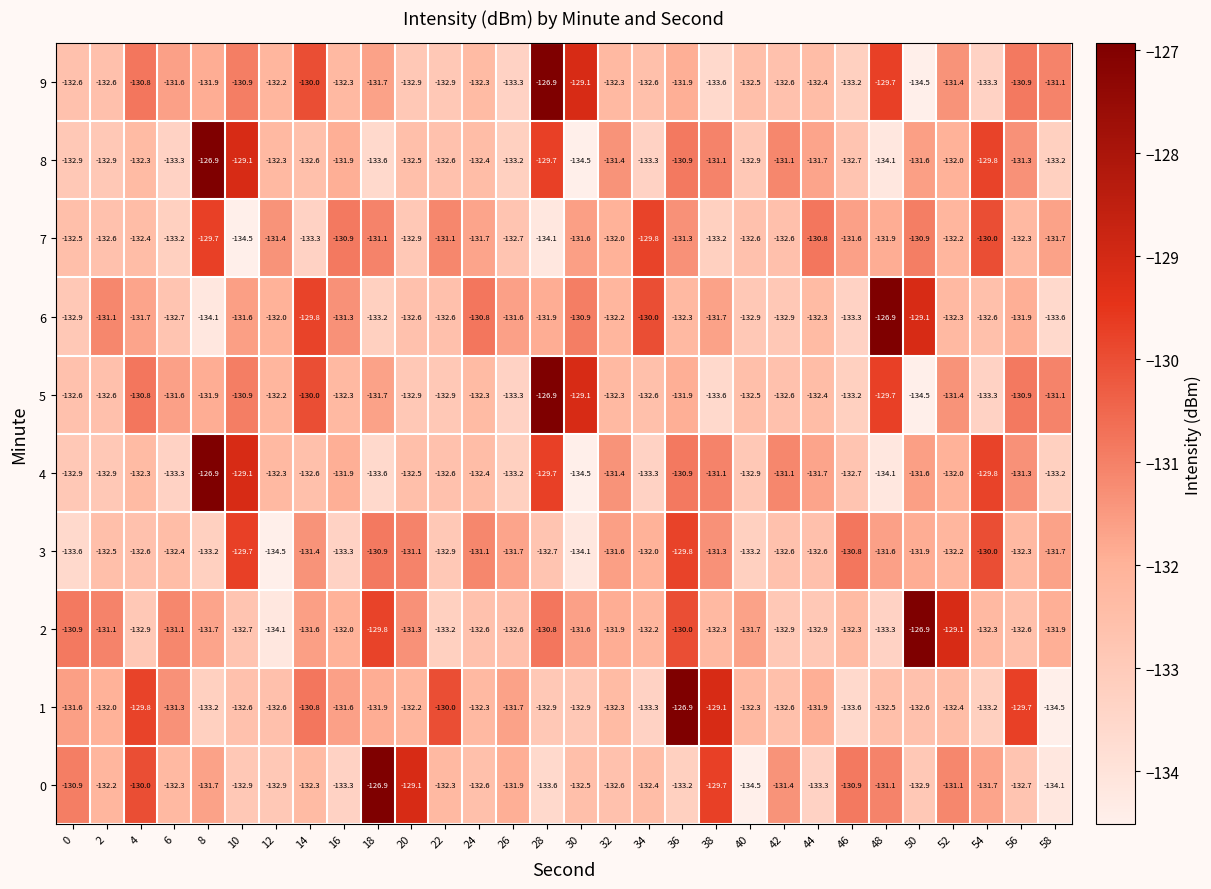

Where is 8 nearest to the value -130?

54